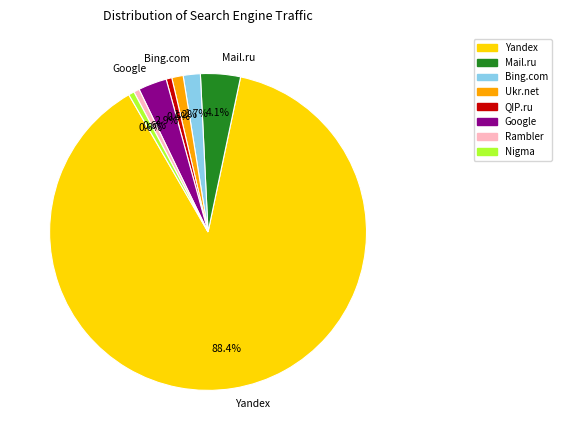

Is the sum of QIP.ru and Yandex greater than half?

Yes